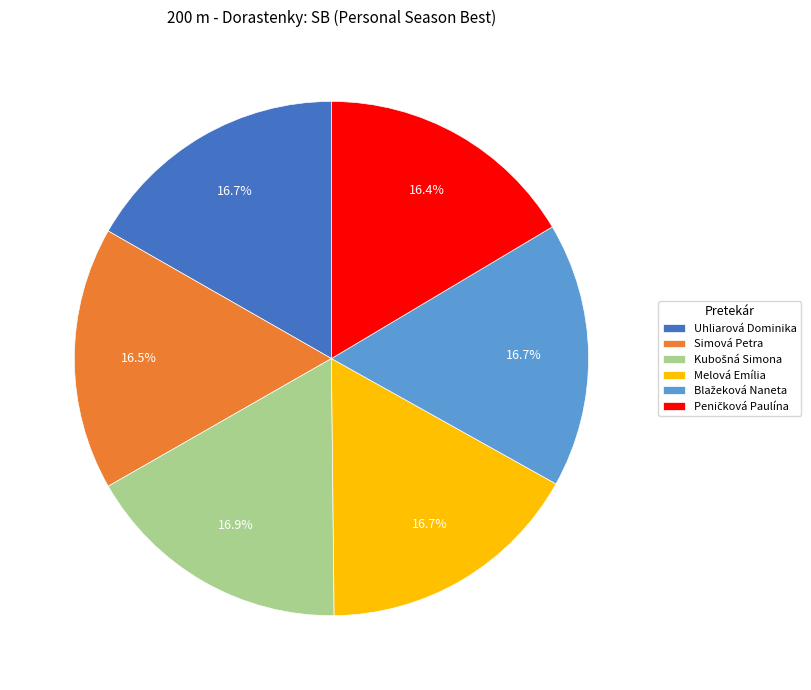

What percentage is the Melová Emília slice, to the nearest percent?

17%